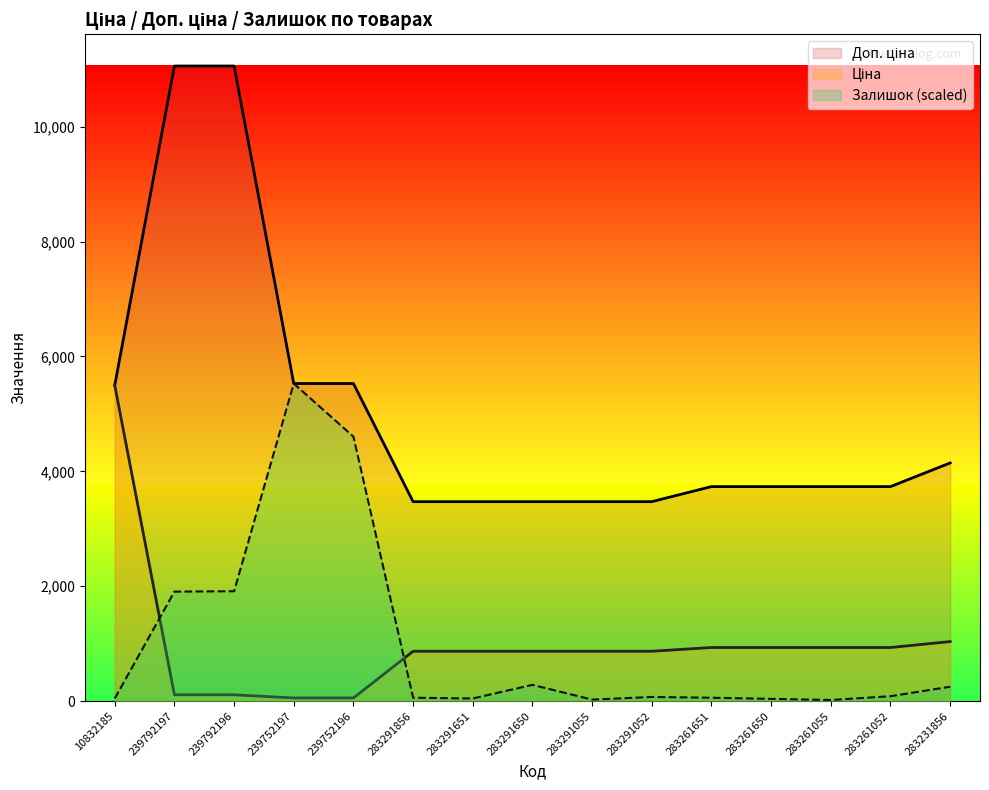

True or false: Ціна and Доп. ціна intersect in this chart.

False